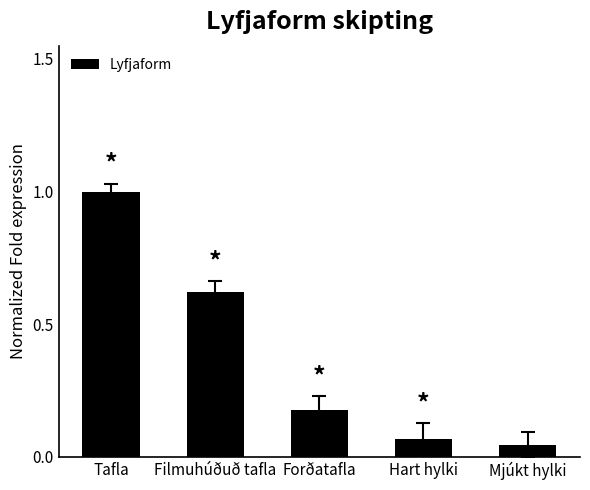

Does the chart contain any negative values?

No